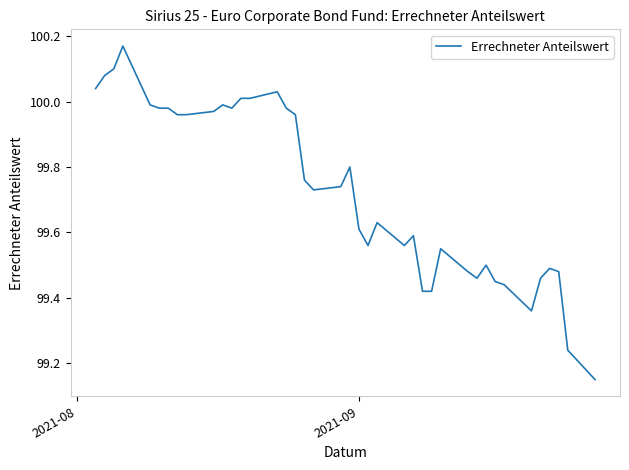

What is the difference between the maximum and minimum values?

1.0